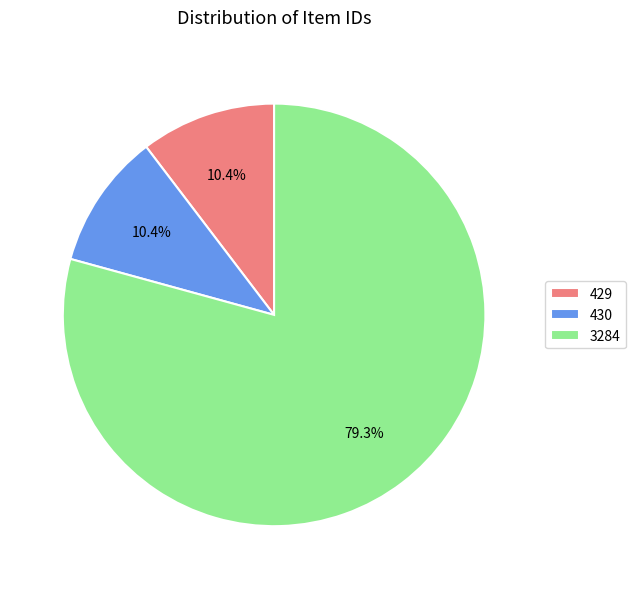

What is the majority slice?

3284